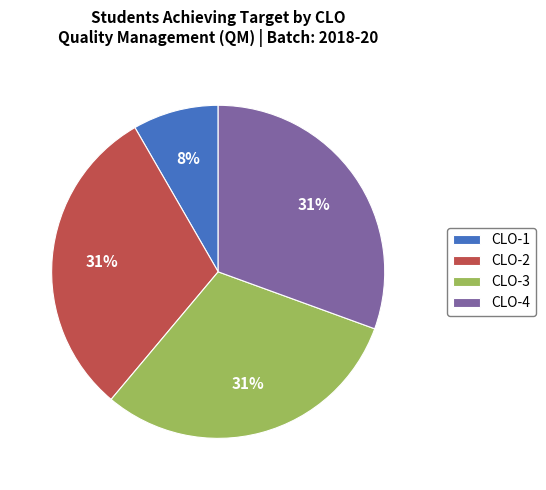

Does CLO-4 represent more than half of the total?

No